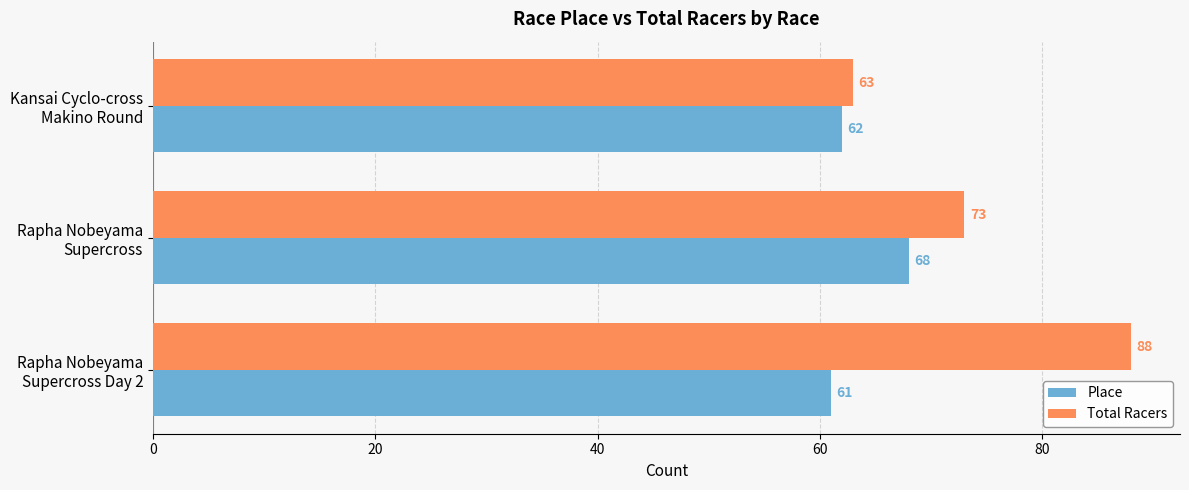

How many Total Racers values are between 63 and 88?

3